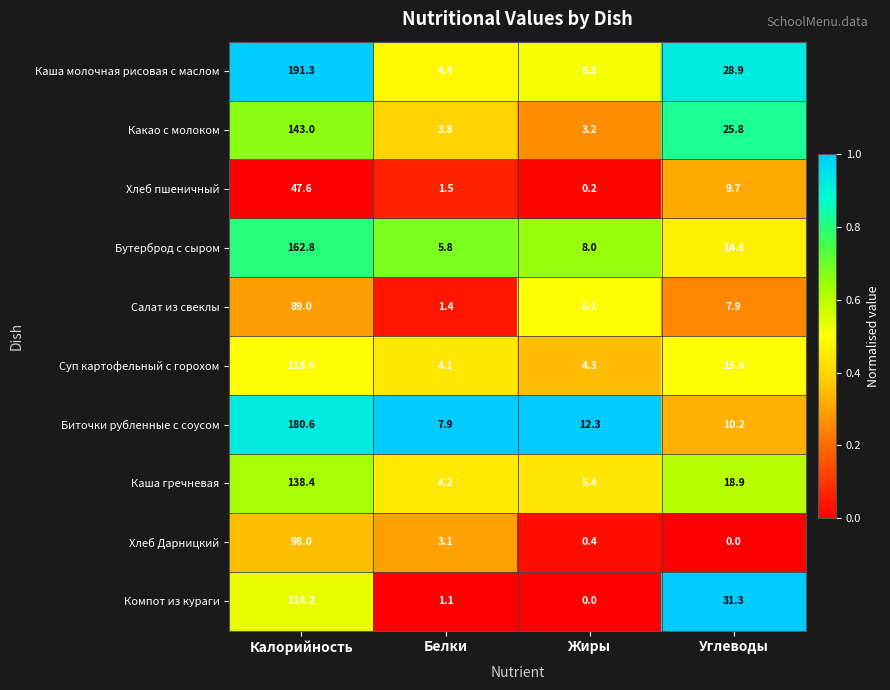

Read the Суп картофельный с горохом value at Белки.

4.1